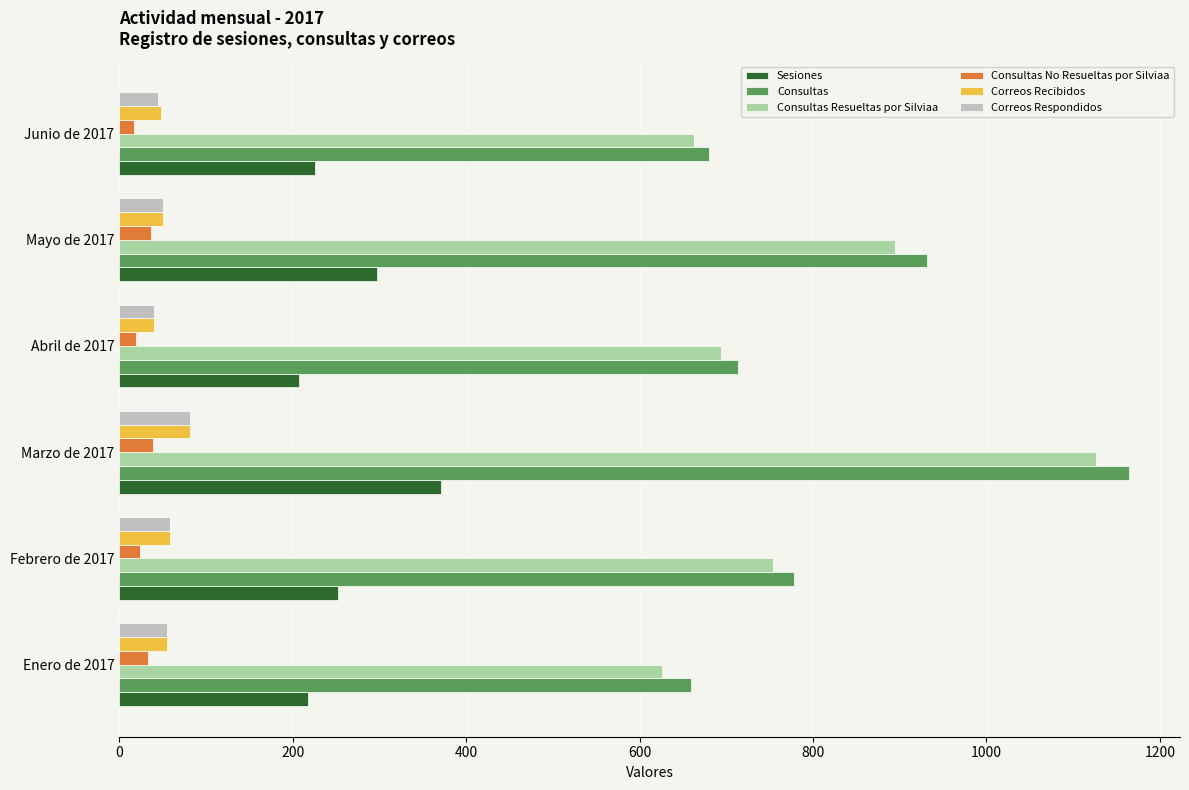

Which series has the largest total across all categories?

Consultas